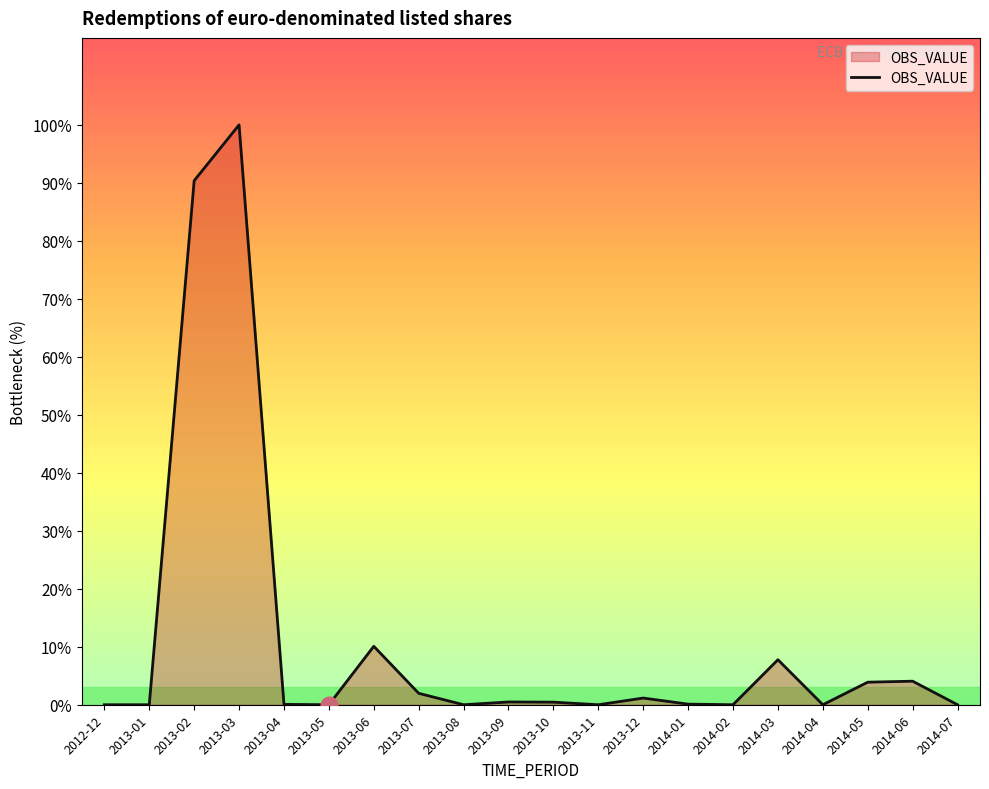

At which label is the value closest to 4196?

2013-06